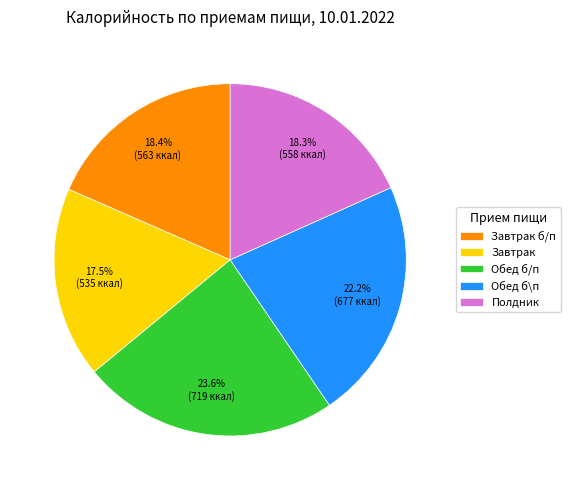

How many slices are in this pie chart?

5